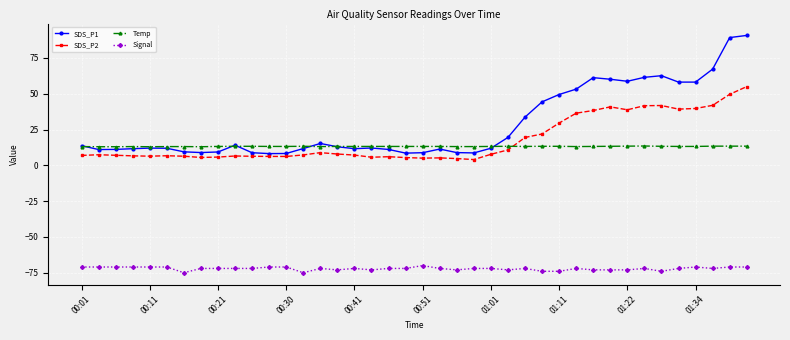

What is the maximum value shown in the chart?

90.7